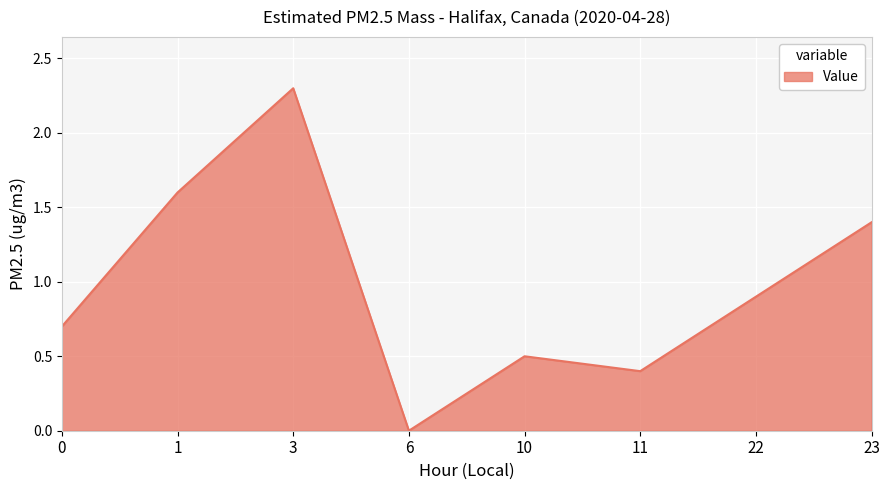

The value at 23 is 2.4. True or false?

False